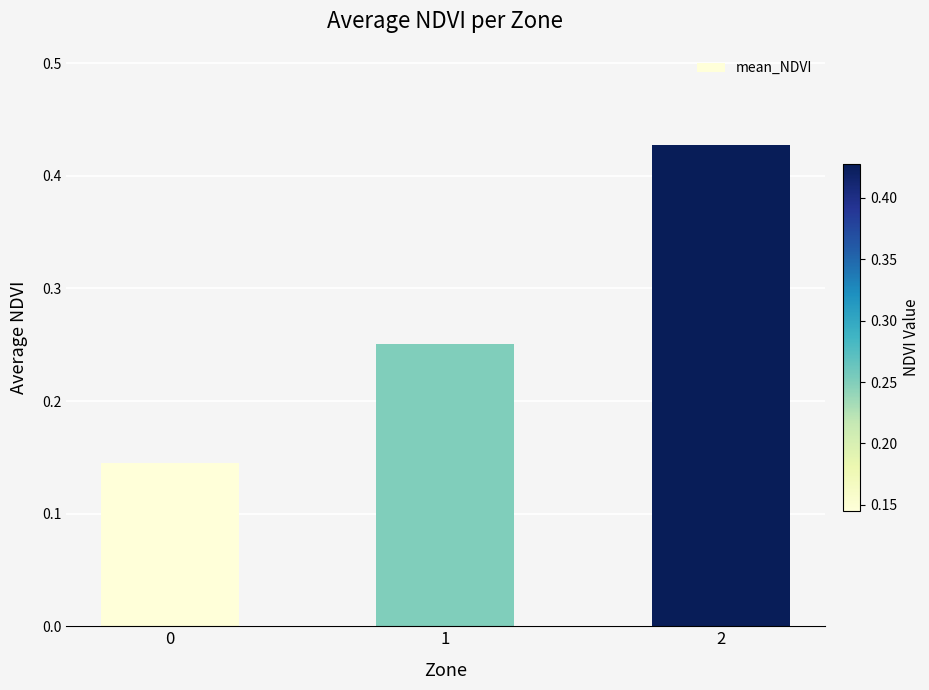

The value at 0 is 0.0. True or false?

False